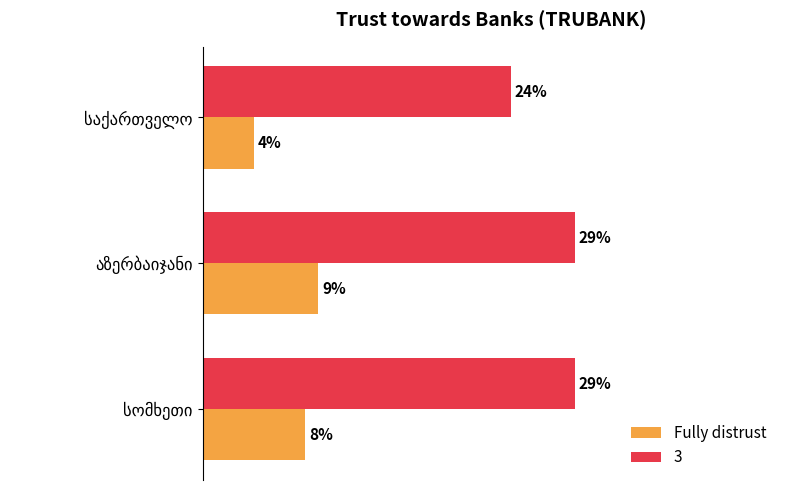

List the series in order of their overall mean, lowest first.

Fully distrust, 3